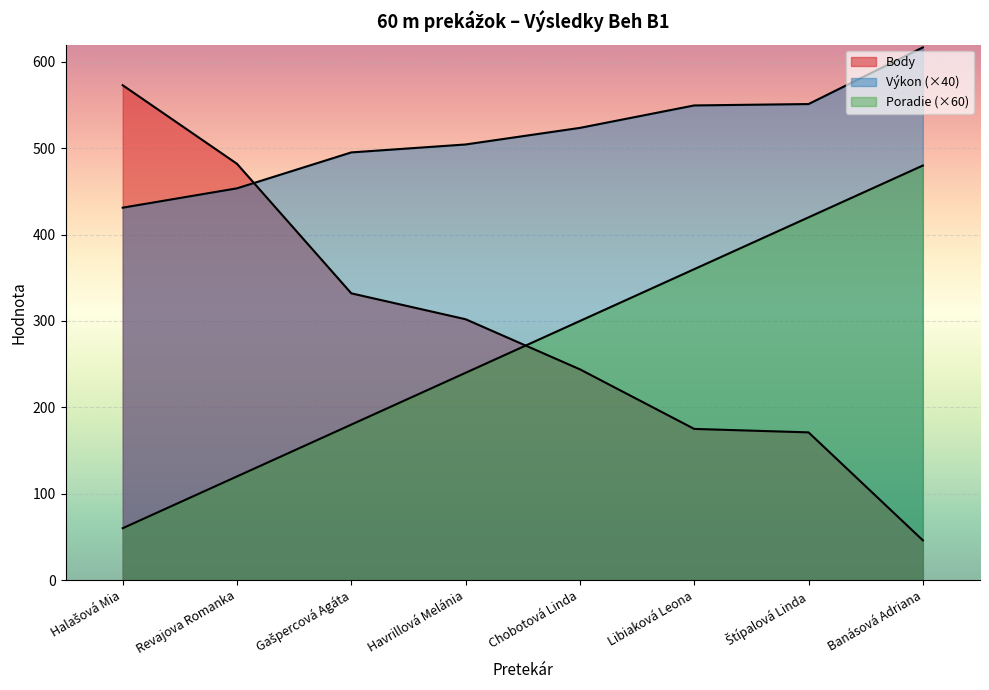

Which series has the largest range (max minus min)?

Body